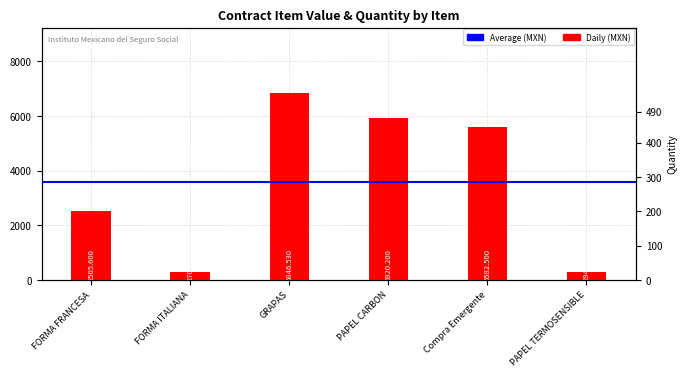

Rank the categories by value from highest to lowest.

GRAPAS, PAPEL CARBON, Compra Emergente, FORMA FRANCESA, PAPEL TERMOSENSIBLE, FORMA ITALIANA